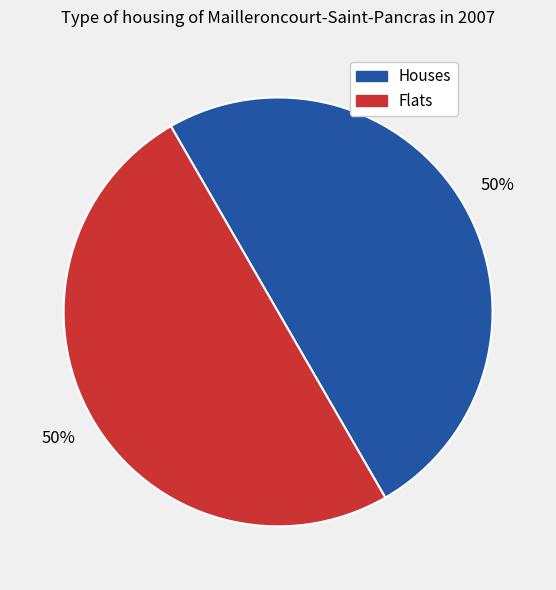

To the nearest percent, what is the average slice percentage?

50%